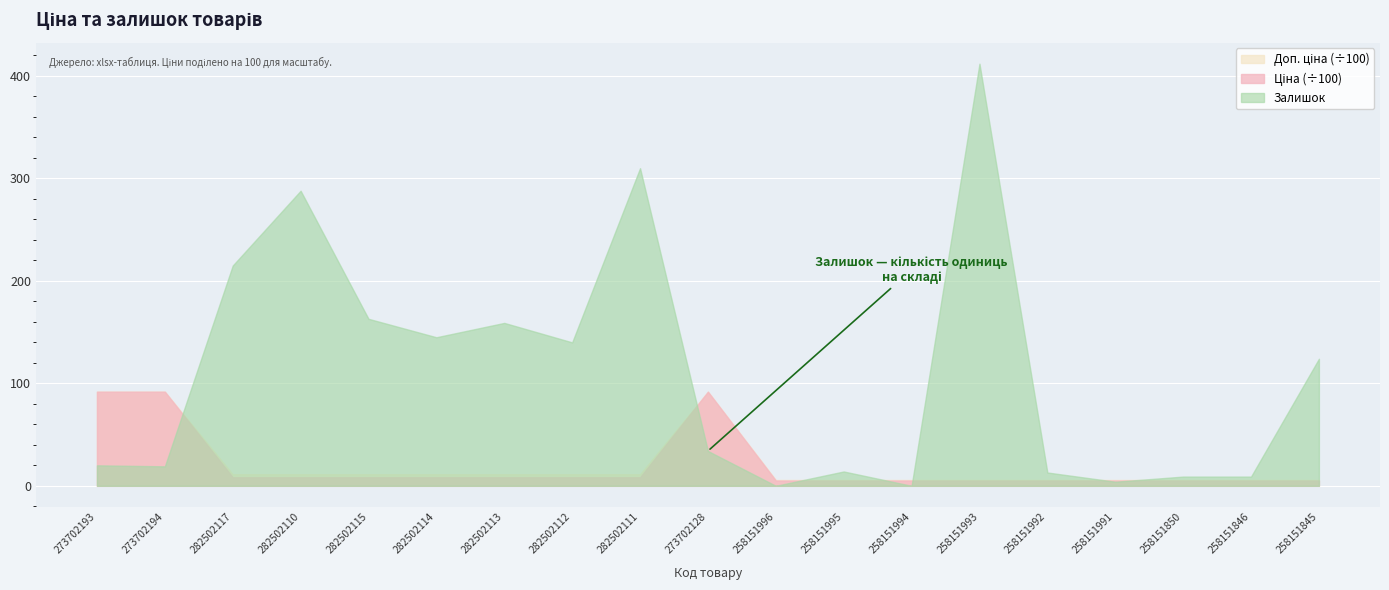

Is it true that Залишок equals 14.0 at 258151995?

True